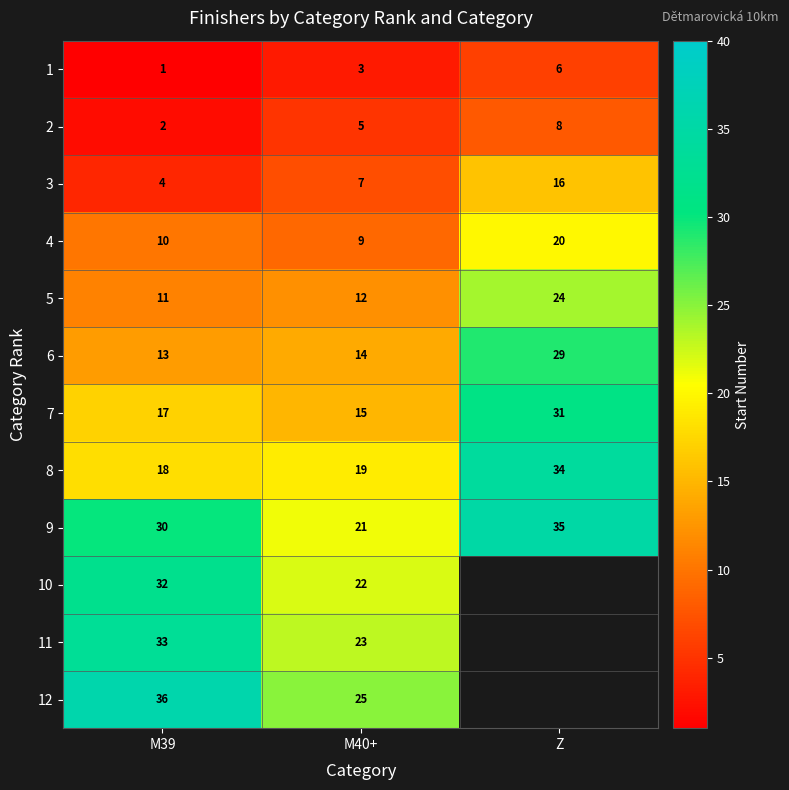

How many values in the 1 series are below 3?

1